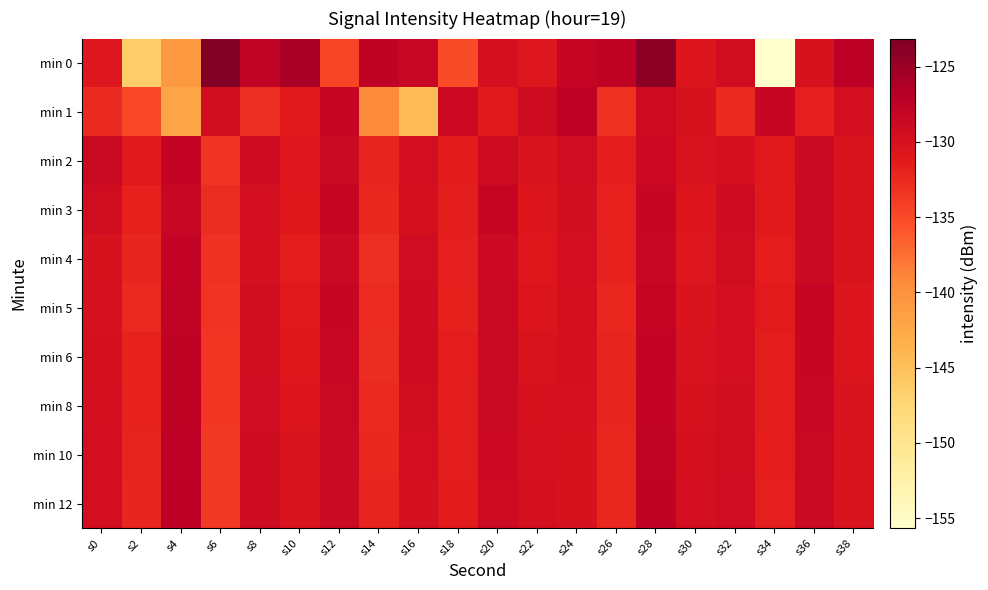

Reading left to right, what are all the values shown in this chart?

min 0: s0=-130.9	s2=-146.3	s4=-140.7	s6=-123.1	s8=-127.8	s10=-125.9	s12=-134.6	s14=-127.7	s16=-128.4	s18=-135.1	s20=-129.6	s22=-130.8	s24=-128.2	s26=-127.7	s28=-124.0	s30=-130.6	s32=-129.3	s34=-155.7	s36=-130.0	s38=-127.2
min 1: s0=-132.4	s2=-134.9	s4=-142.2	s6=-129.3	s8=-132.8	s10=-131.2	s12=-128.3	s14=-139.2	s16=-144.6	s18=-128.8	s20=-131.2	s22=-129.1	s24=-127.5	s26=-133.2	s28=-128.9	s30=-130.1	s32=-132.5	s34=-128.3	s36=-131.7	s38=-129.6
min 2: s0=-128.5	s2=-131.2	s4=-127.9	s6=-133.4	s8=-129.1	s10=-130.8	s12=-128.7	s14=-132.1	s16=-129.5	s18=-131.3	s20=-128.9	s22=-130.4	s24=-129.2	s26=-131.6	s28=-128.8	s30=-130.2	s32=-129.7	s34=-131.1	s36=-128.6	s38=-130.5
min 3: s0=-129.3	s2=-131.8	s4=-128.4	s6=-132.7	s8=-129.6	s10=-131.0	s12=-128.2	s14=-132.4	s16=-129.8	s18=-131.5	s20=-128.1	s22=-130.7	s24=-129.4	s26=-131.9	s28=-128.3	s30=-130.6	s32=-129.1	s34=-131.2	s36=-128.5	s38=-130.3
min 4: s0=-130.1	s2=-132.2	s4=-128.0	s6=-133.1	s8=-129.7	s10=-131.4	s12=-128.6	s14=-132.8	s16=-129.2	s18=-131.7	s20=-128.8	s22=-130.9	s24=-129.5	s26=-132.0	s28=-128.4	s30=-130.8	s32=-129.3	s34=-131.6	s36=-128.7	s38=-130.4
min 5: s0=-129.9	s2=-132.5	s4=-127.8	s6=-133.3	s8=-129.4	s10=-131.1	s12=-128.3	s14=-132.6	s16=-129.0	s18=-131.8	s20=-128.5	s22=-130.6	s24=-129.7	s26=-132.3	s28=-128.1	s30=-130.5	s32=-129.6	s34=-131.3	s36=-128.2	s38=-130.7
min 6: s0=-129.8	s2=-131.9	s4=-127.7	s6=-133.5	s8=-129.3	s10=-130.9	s12=-128.4	s14=-132.7	s16=-129.1	s18=-131.6	s20=-128.6	s22=-130.3	s24=-129.8	s26=-132.1	s28=-128.0	s30=-130.2	s32=-129.5	s34=-131.4	s36=-128.3	s38=-130.6
min 8: s0=-129.7	s2=-132.0	s4=-127.6	s6=-133.6	s8=-129.2	s10=-130.7	s12=-128.5	s14=-132.5	s16=-129.3	s18=-131.5	s20=-128.7	s22=-130.1	s24=-129.9	s26=-132.2	s28=-127.9	s30=-130.0	s32=-129.4	s34=-131.5	s36=-128.4	s38=-130.5
min 10: s0=-129.6	s2=-132.1	s4=-127.5	s6=-133.7	s8=-129.1	s10=-130.5	s12=-128.6	s14=-132.3	s16=-129.5	s18=-131.4	s20=-128.8	s22=-129.9	s24=-130.0	s26=-132.3	s28=-127.8	s30=-129.8	s32=-129.3	s34=-131.6	s36=-128.5	s38=-130.4
min 12: s0=-129.5	s2=-132.2	s4=-127.4	s6=-133.8	s8=-129.0	s10=-130.3	s12=-128.7	s14=-132.1	s16=-129.7	s18=-131.3	s20=-128.9	s22=-129.7	s24=-130.1	s26=-132.4	s28=-127.7	s30=-129.6	s32=-129.2	s34=-131.7	s36=-128.6	s38=-130.3